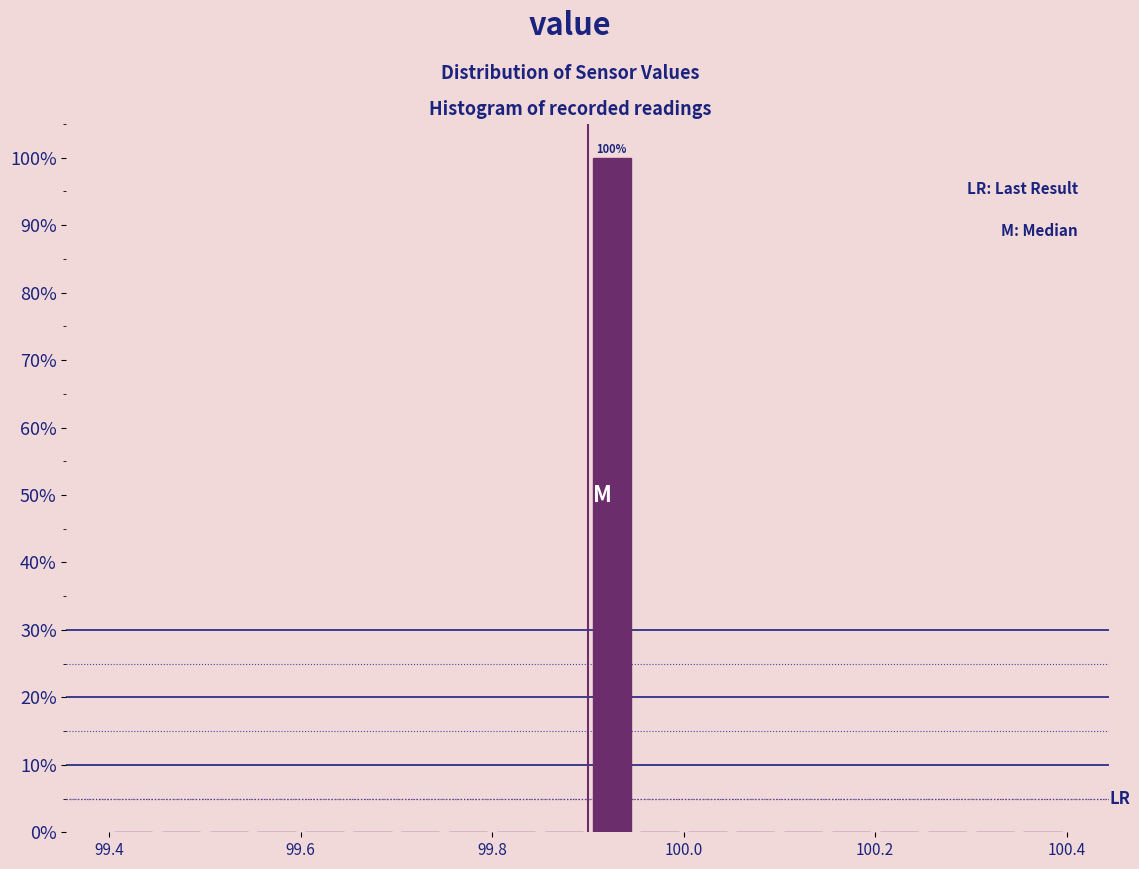

Read against the x-axis, roughly where is the centre of the tallest bar?

99.92